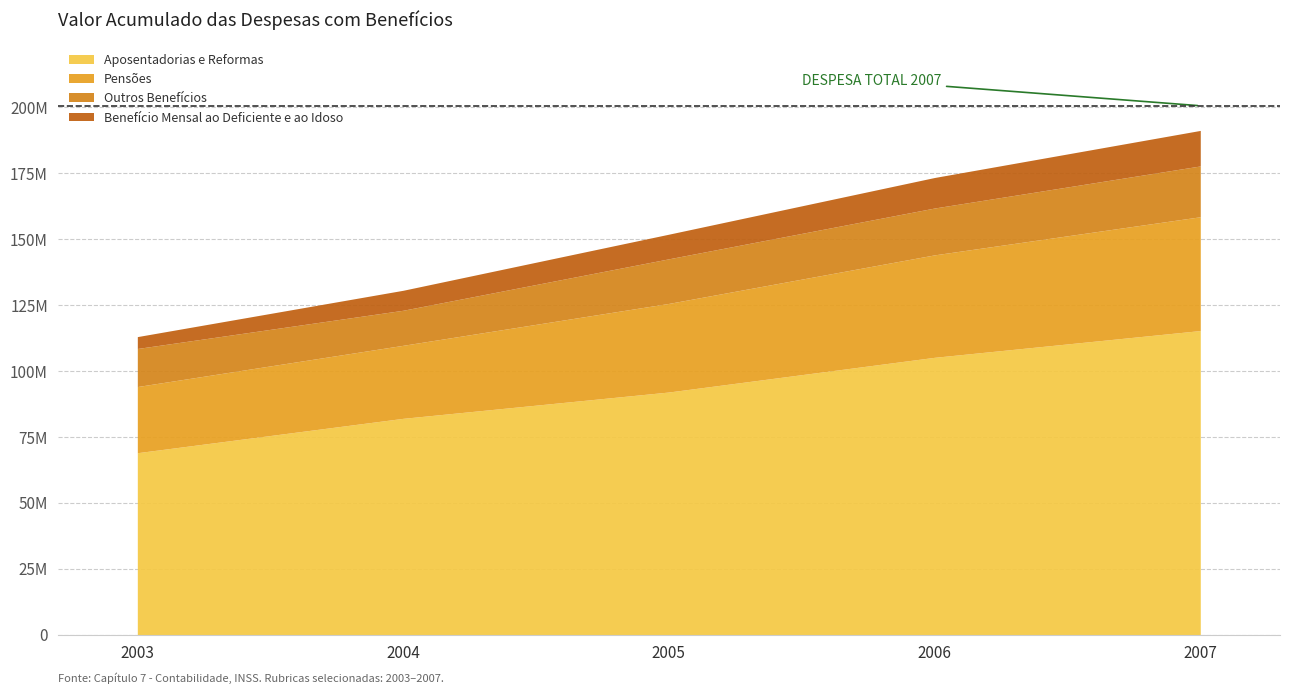

The Pensões series shows 39406068 at 2004. True or false?

False